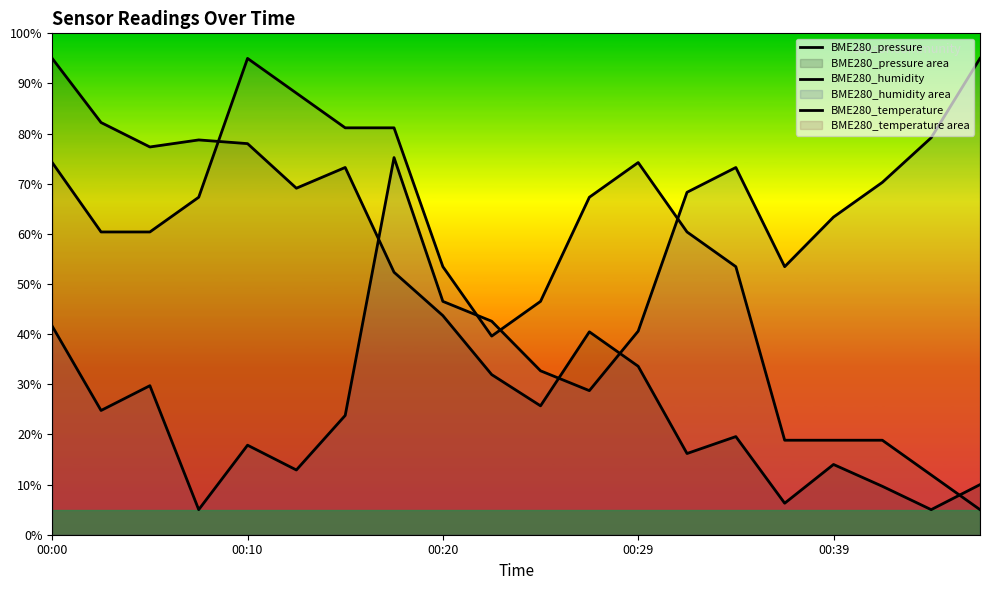

What is the smallest value displayed?

5.0